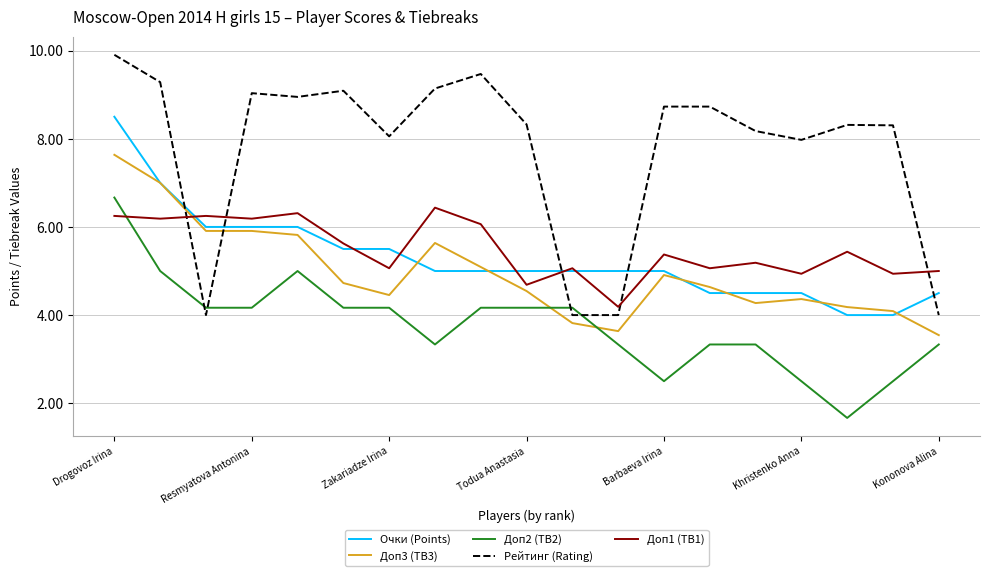

What is the greatest value displayed?

9.9